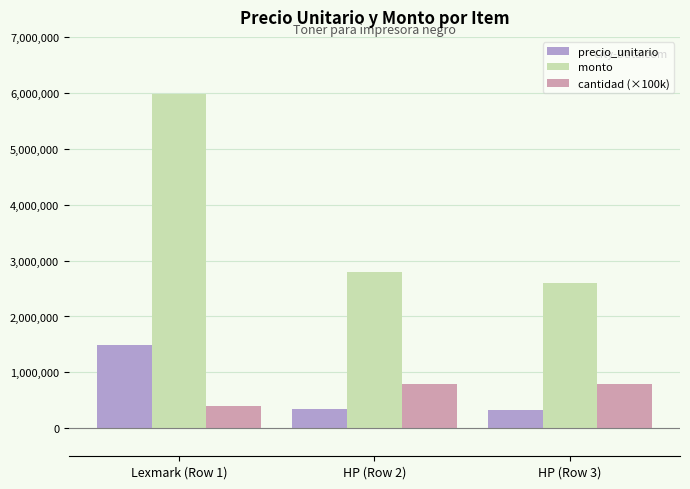

What position from the right is HP (Row 2)?

2